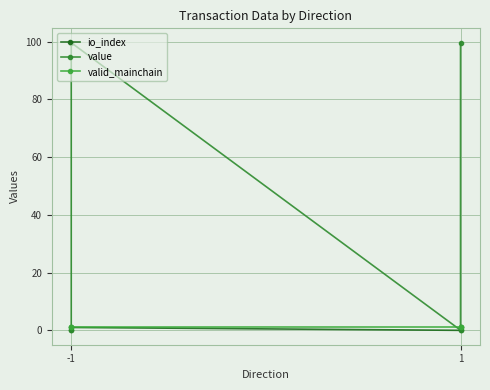

The value of value at -1 is 0.0. True or false?

False